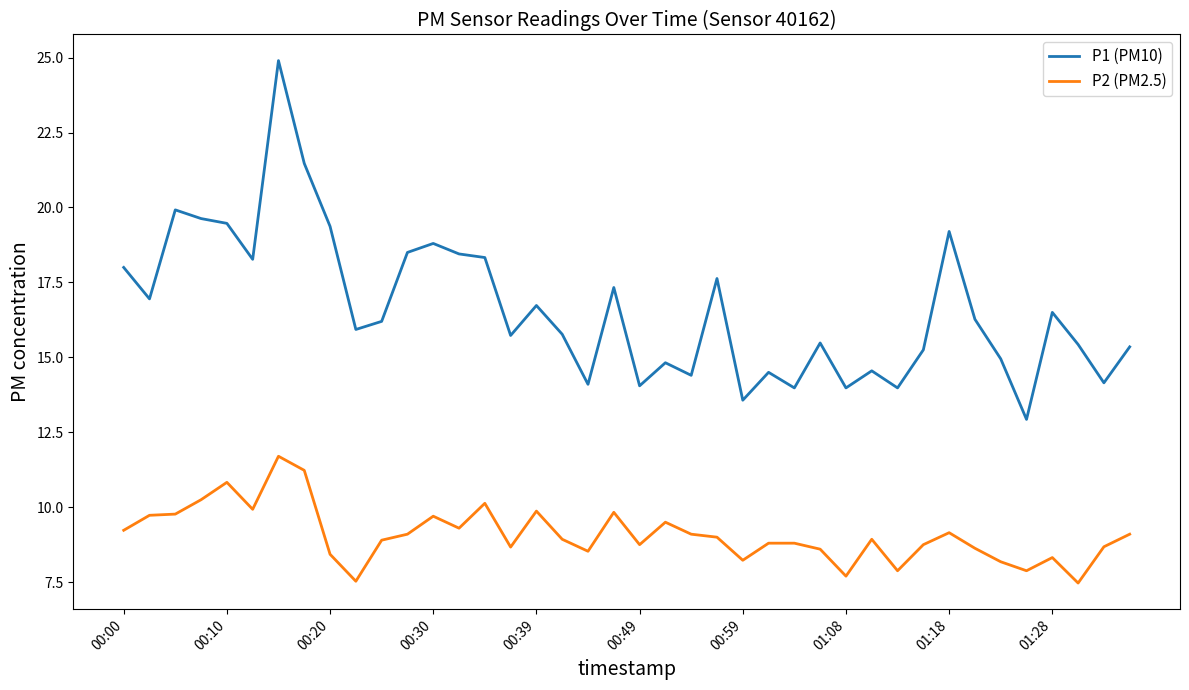

What is the maximum value shown in the chart?

24.9